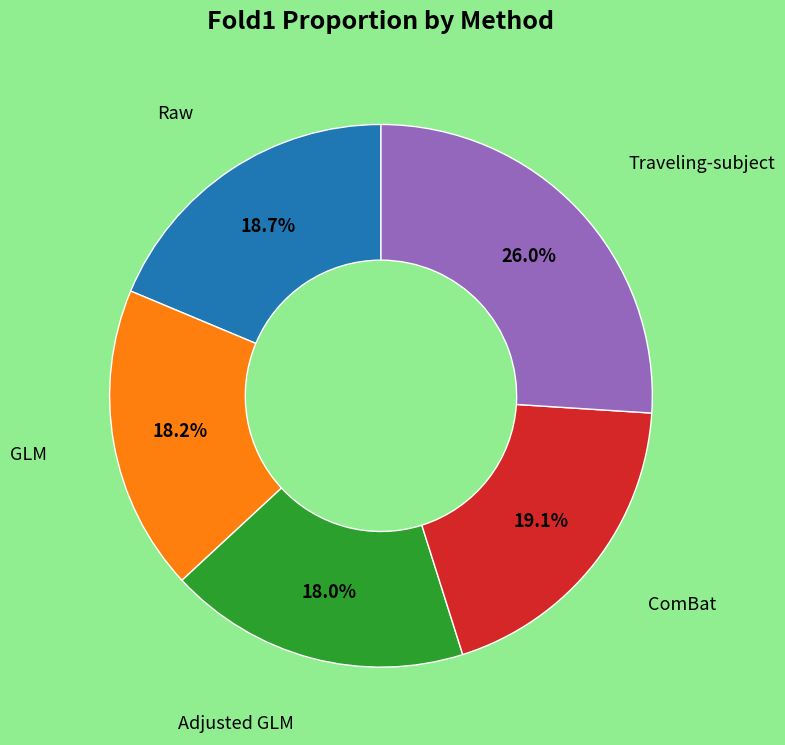

How many slices are in this pie chart?

5